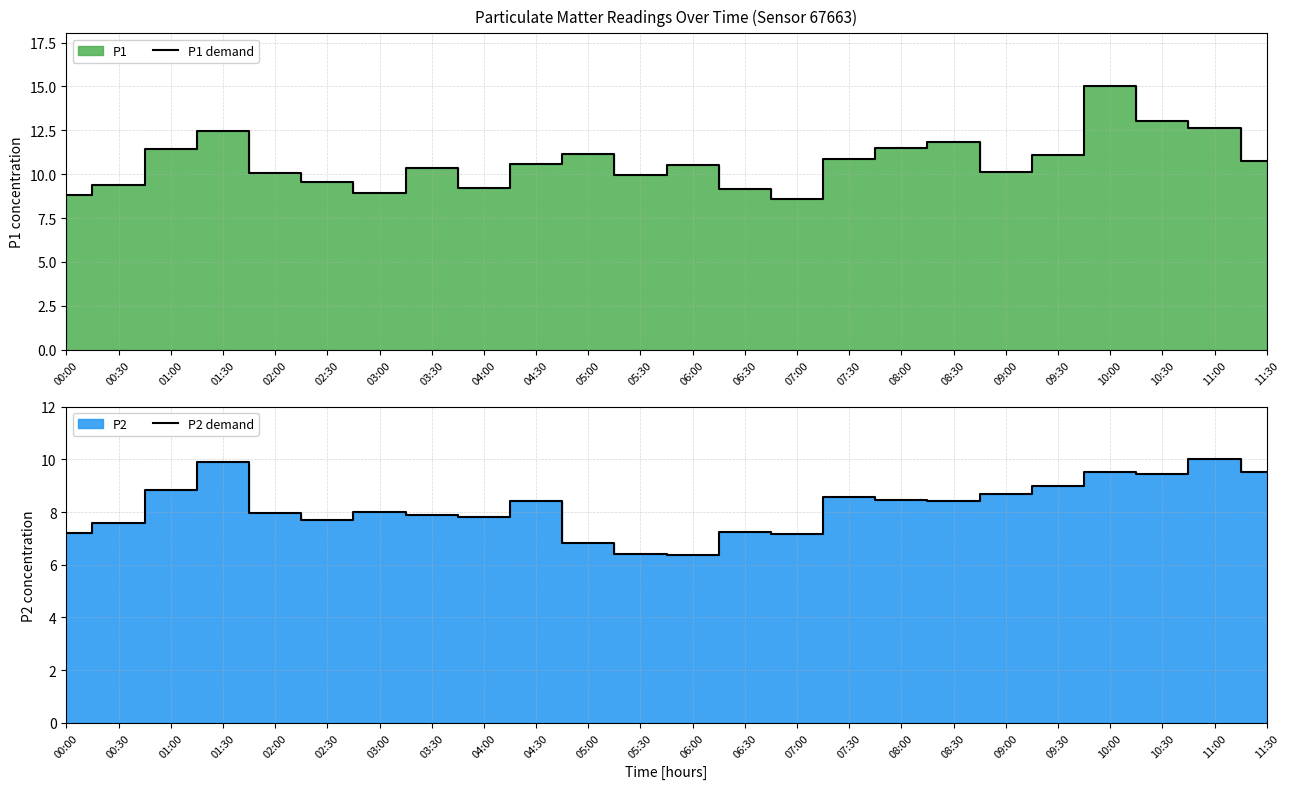

What position from the right is 07:00?

10